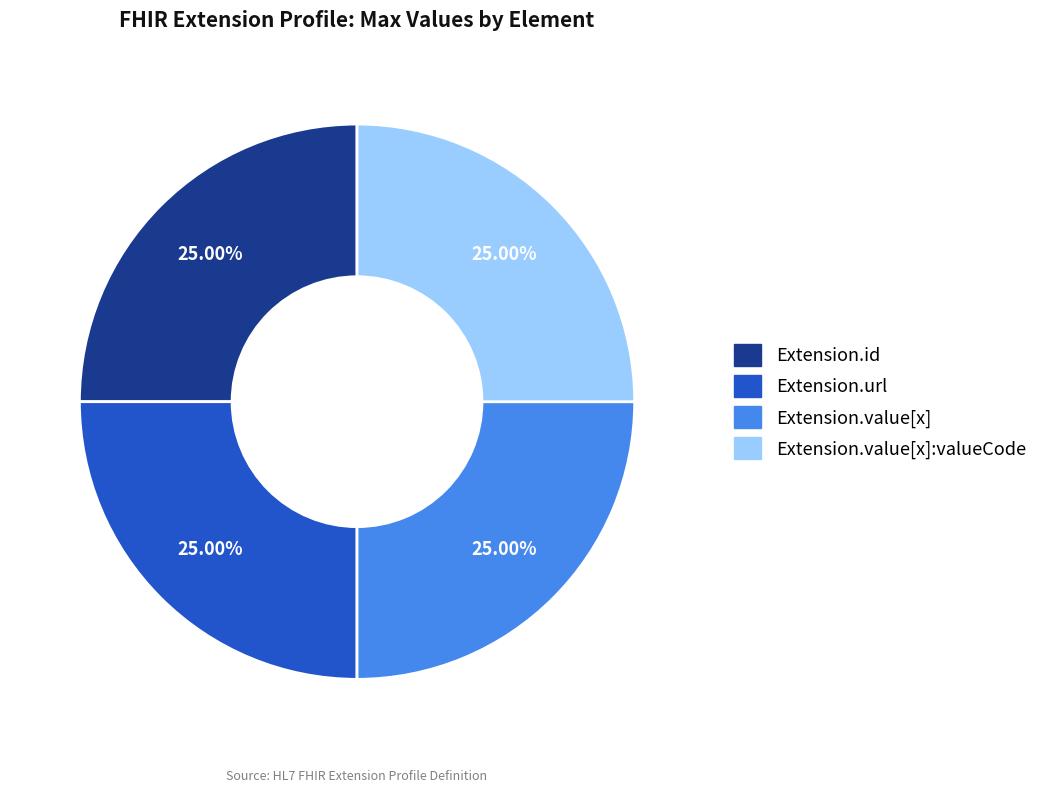

Count the number of slices in the pie.

4